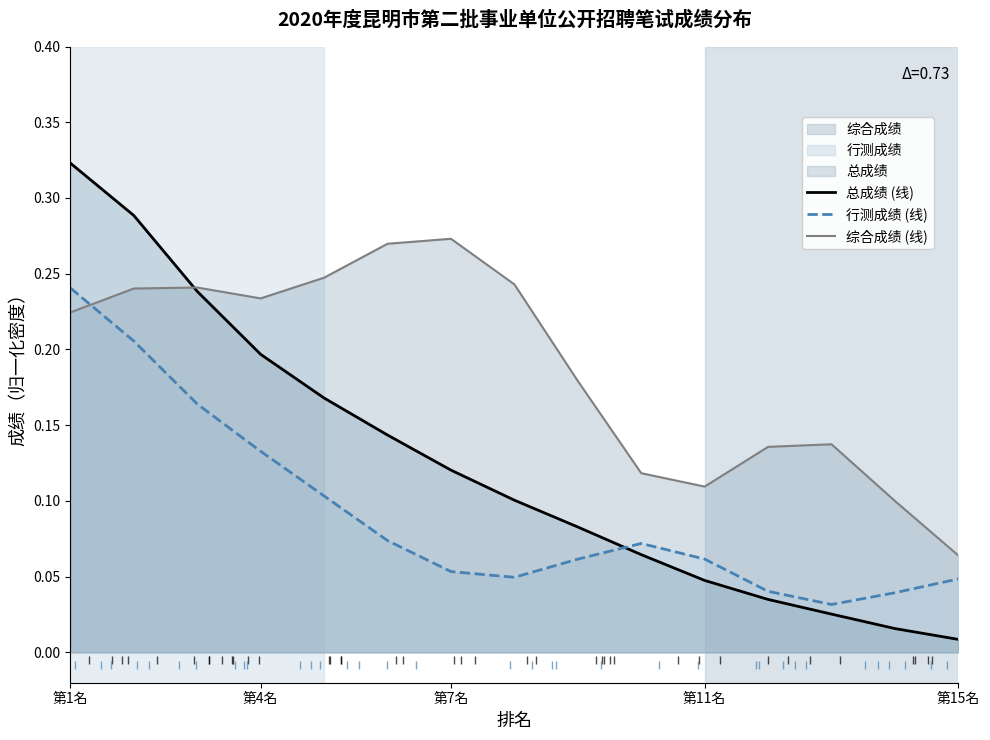

What is the average value of the 综合成绩 (线) series?

0.2